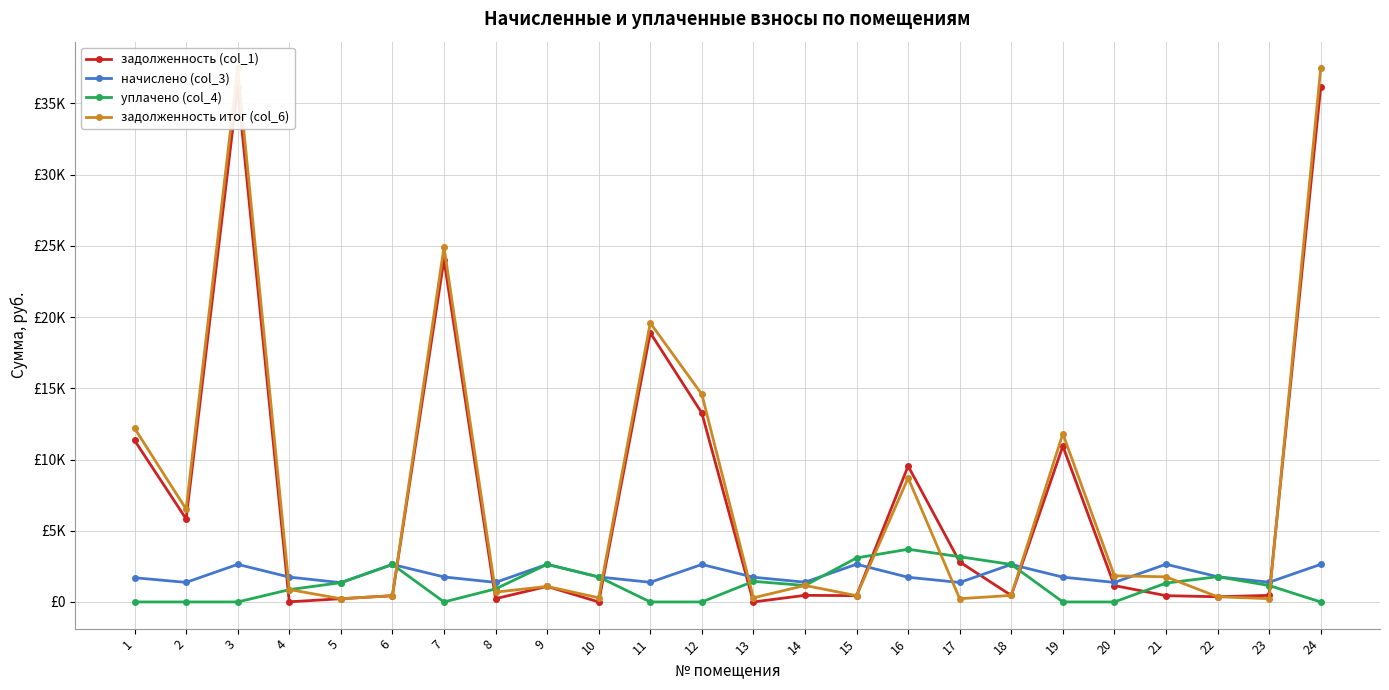

At which label does начислено (col_3) first exceed 1745?

3